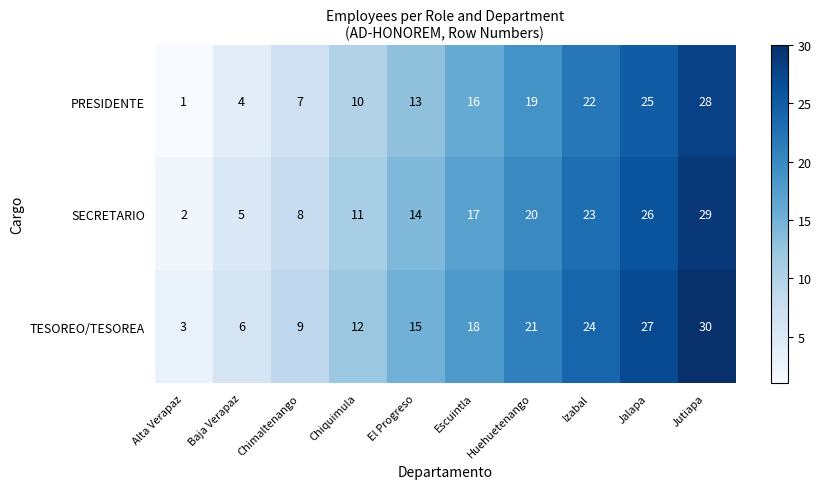

Count the PRESIDENTE values in the range 7 to 22.

6